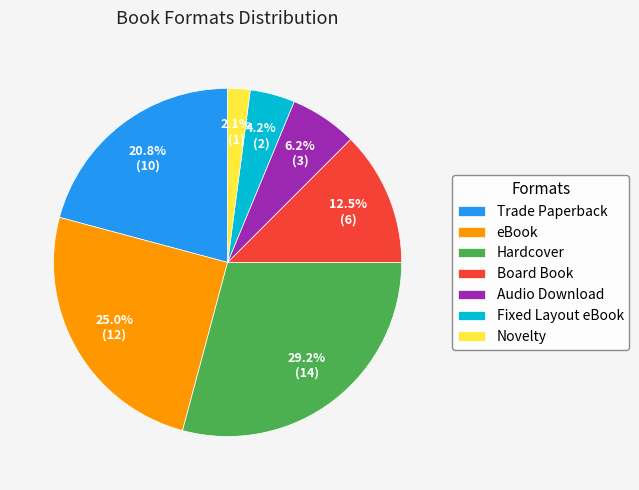

What is the total percentage of Hardcover and Board Book?

41.7%